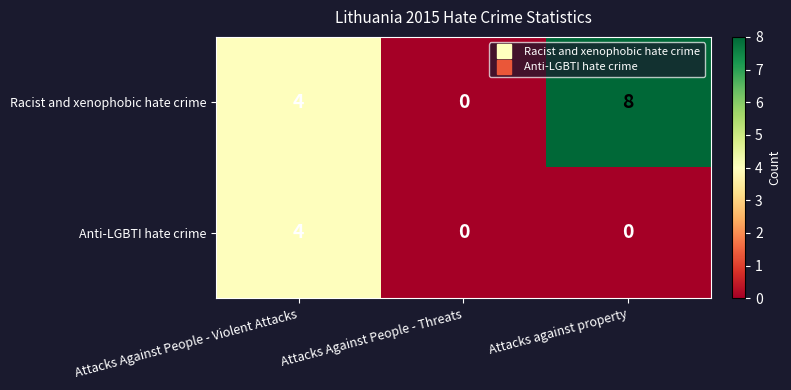

How many Racist and xenophobic hate crime values are between 0 and 8?

3